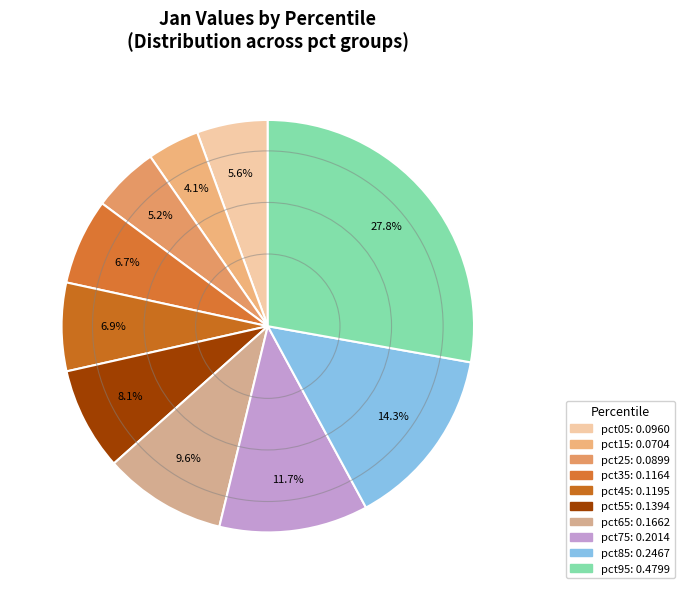

What percentage do pct35 and pct85 together represent?

21.0%